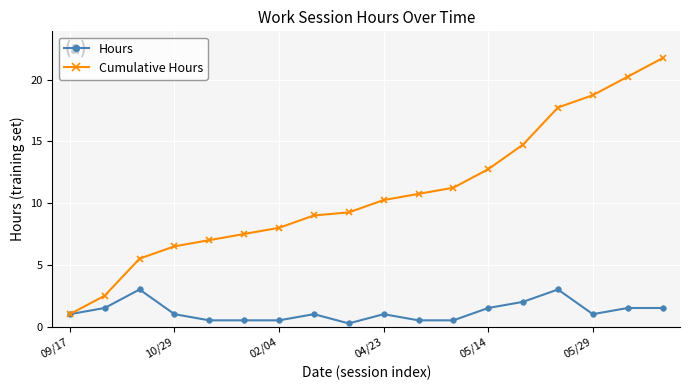

What is the value of the Hours point at the 2nd from the left?

1.5